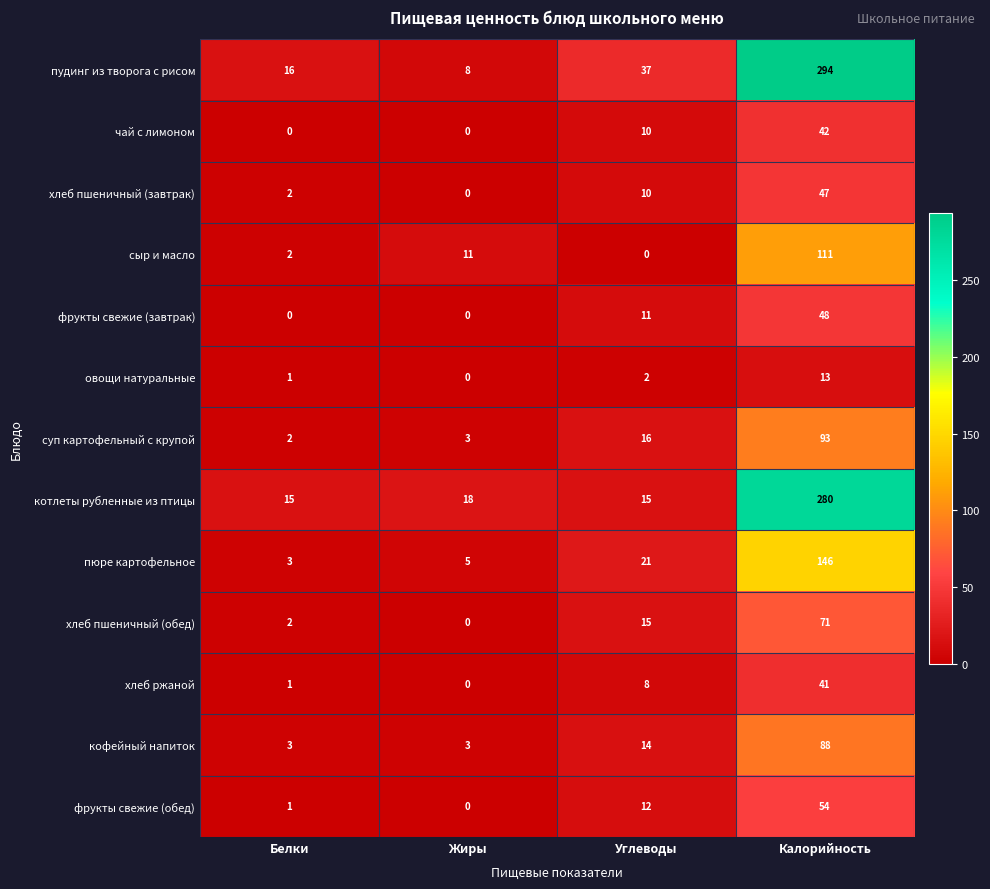

Rank the categories by фрукты свежие (обед) value from highest to lowest.

Калорийность, Углеводы, Белки, Жиры